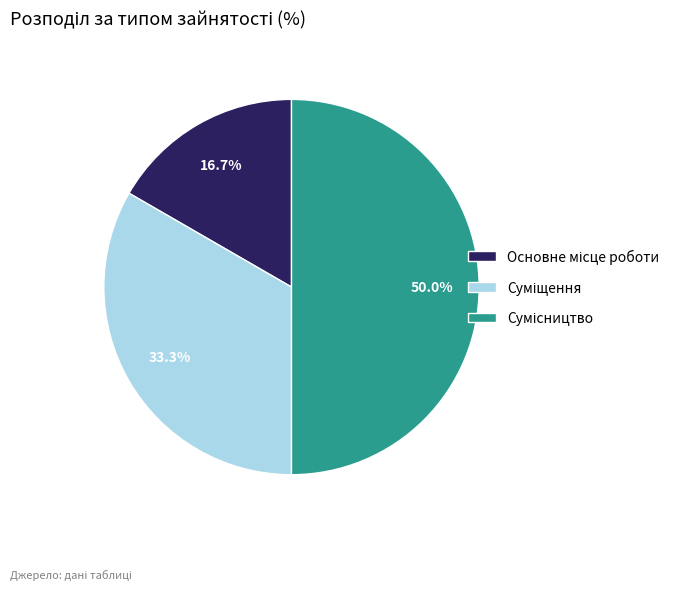

How many segments does this pie chart have?

3